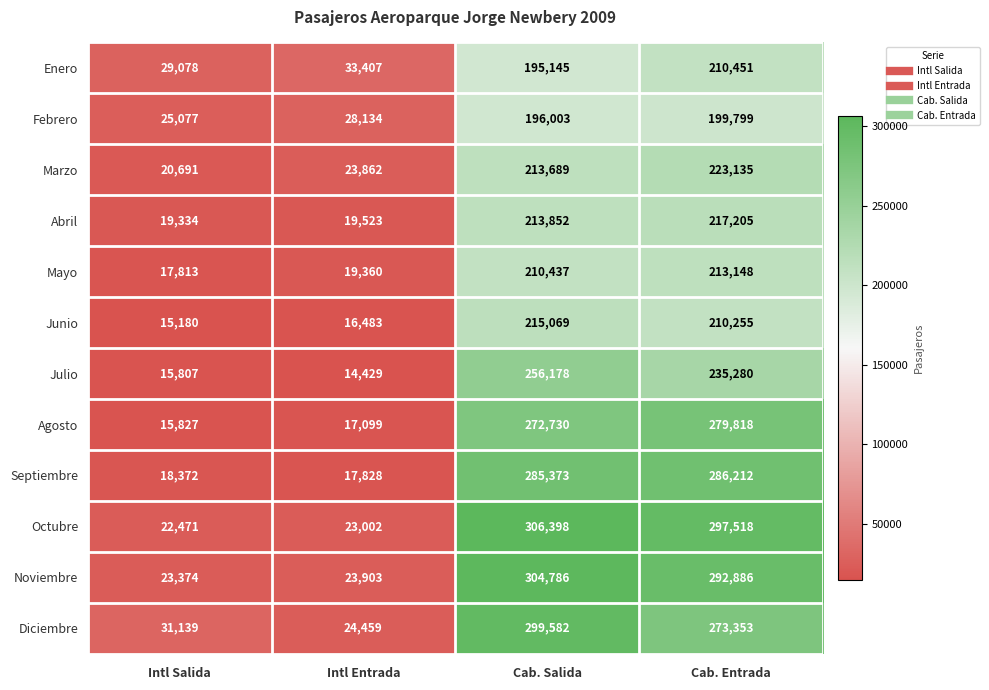

How many values in the Diciembre series are below 273353?

2